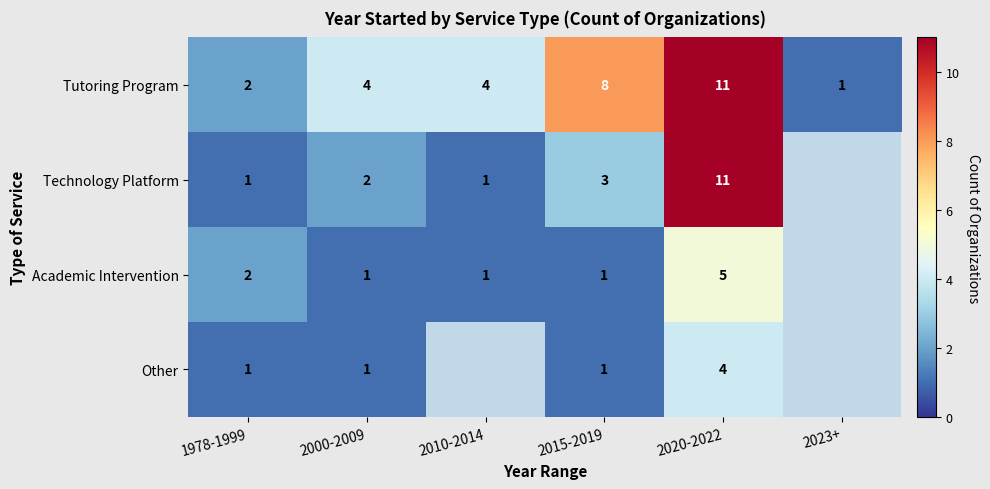

What is the difference between the highest and lowest values at 2000-2009?

3